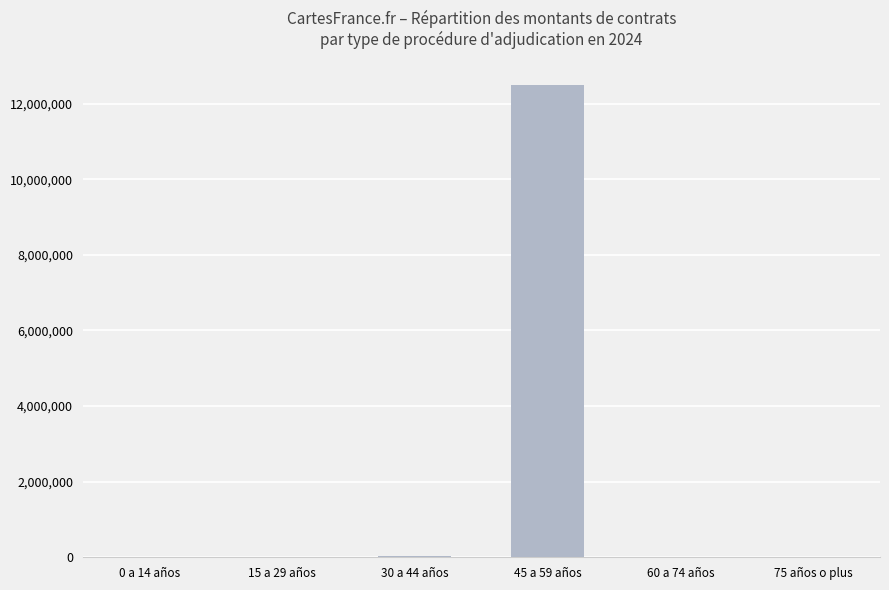

What is the sum of all values?

12551753.4